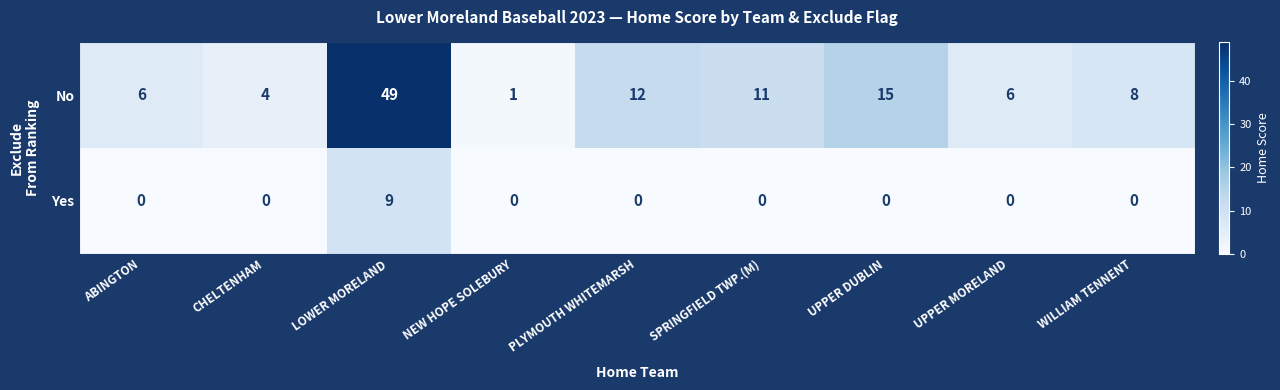

The Yes series shows -4 at ABINGTON. True or false?

False